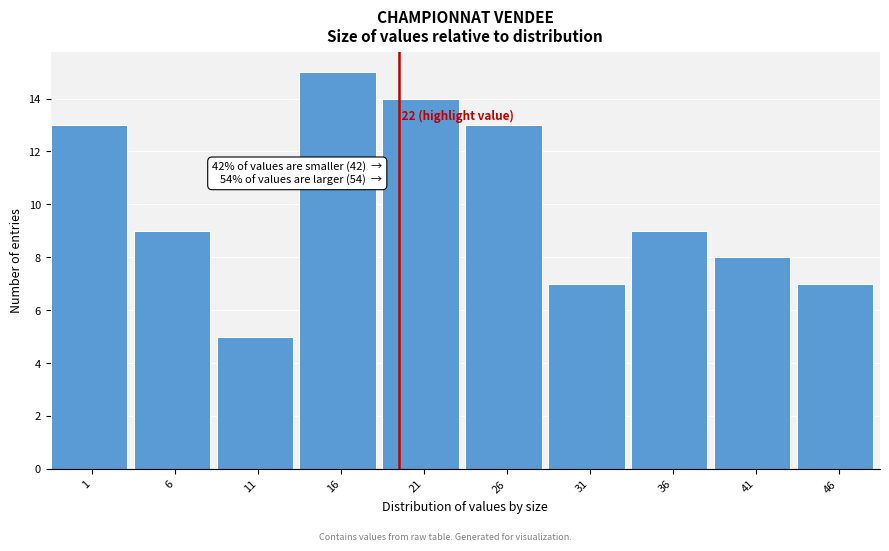

Reading left to right, what are all the values shown in this chart?

1=13	6=9	11=5	16=15	21=14	26=13	31=7	36=9	41=8	46=7